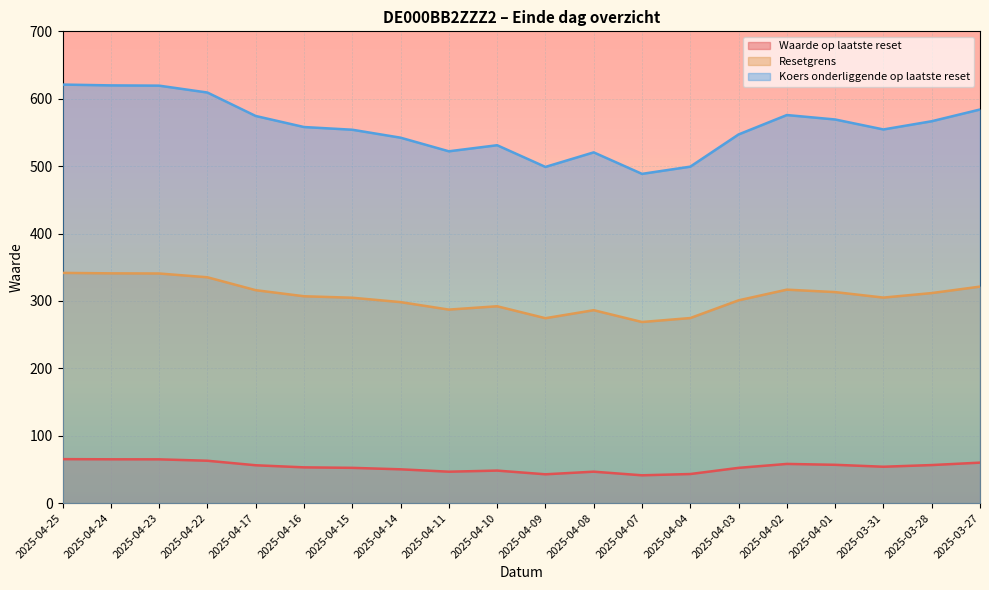

Reading left to right, extract all data points from this chart.

Waarde op laatste reset: 2025-04-25=65.2	2025-04-24=65.0	2025-04-23=64.9	2025-04-22=62.8	2025-04-17=56.1	2025-04-16=53.0	2025-04-15=52.3	2025-04-14=50.1	2025-04-11=46.6	2025-04-10=48.2	2025-04-09=42.7	2025-04-08=46.6	2025-04-07=41.2	2025-04-04=43.1	2025-04-03=52.3	2025-04-02=58.1	2025-04-01=56.8	2025-03-31=53.9	2025-03-28=56.4	2025-03-27=60.0
Resetgrens: 2025-04-25=621.0	2025-04-24=619.8	2025-04-23=619.4	2025-04-22=609.2	2025-04-17=574.4	2025-04-16=558.0	2025-04-15=554.0	2025-04-14=542.2	2025-04-11=522.0	2025-04-10=531.0	2025-04-09=498.8	2025-04-08=520.4	2025-04-07=488.5	2025-04-04=499.2	2025-04-03=547.0	2025-04-02=575.8	2025-04-01=569.2	2025-03-31=554.4	2025-03-28=566.6	2025-03-27=584.0
Koers onderliggende op laatste reset: 2025-04-25=341.6	2025-04-24=340.9	2025-04-23=340.7	2025-04-22=335.1	2025-04-17=315.9	2025-04-16=306.9	2025-04-15=304.7	2025-04-14=298.2	2025-04-11=287.1	2025-04-10=292.1	2025-04-09=274.3	2025-04-08=286.2	2025-04-07=268.7	2025-04-04=274.6	2025-04-03=300.9	2025-04-02=316.7	2025-04-01=313.1	2025-03-31=304.9	2025-03-28=311.6	2025-03-27=321.2